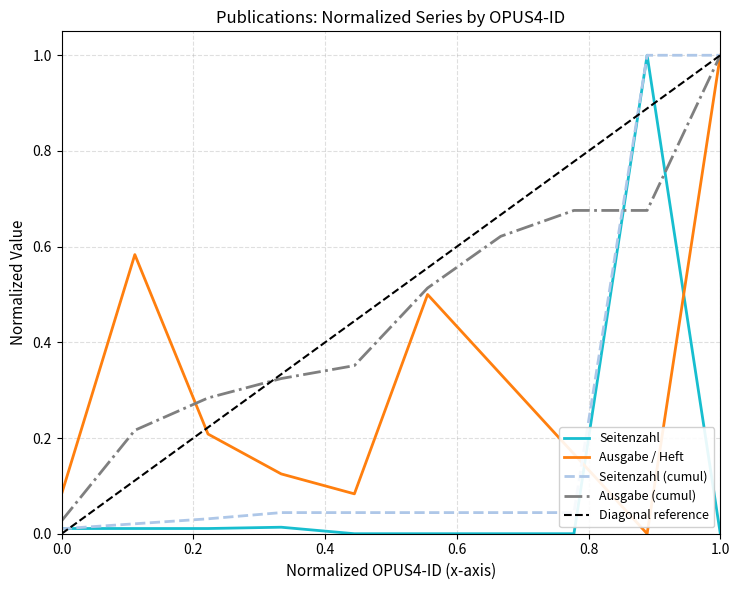

What is the highest value of the Ausgabe (cumul) series?

1.0